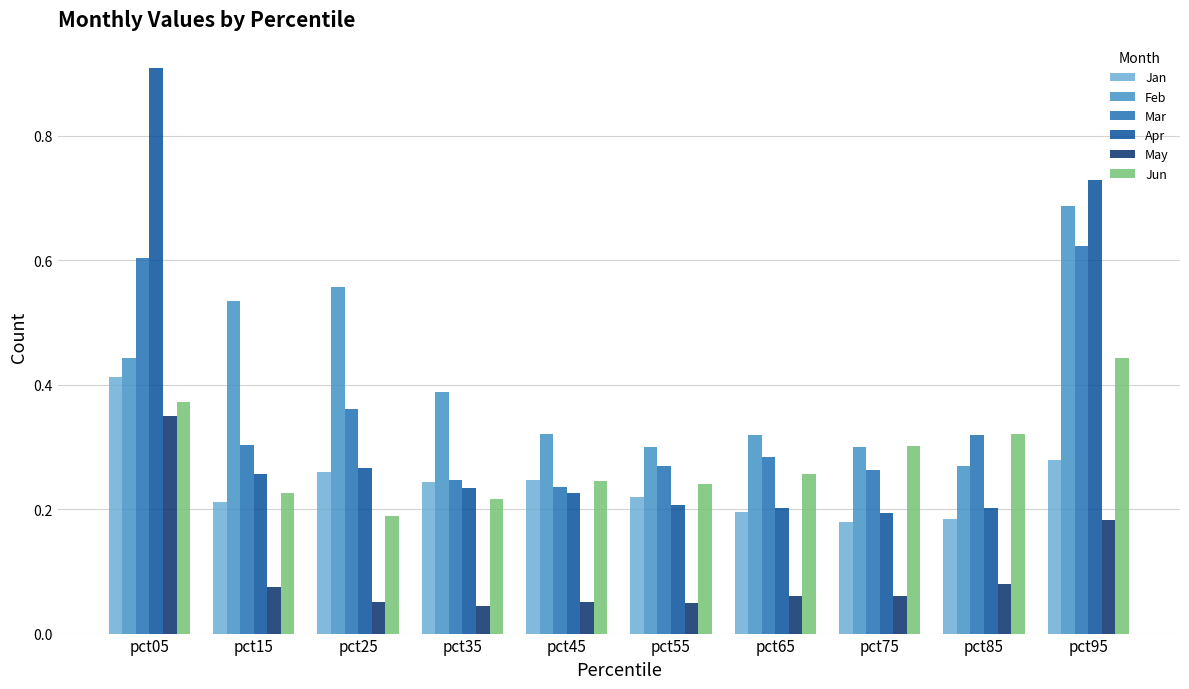

Which series changed the most between pct25 and pct35?

Feb